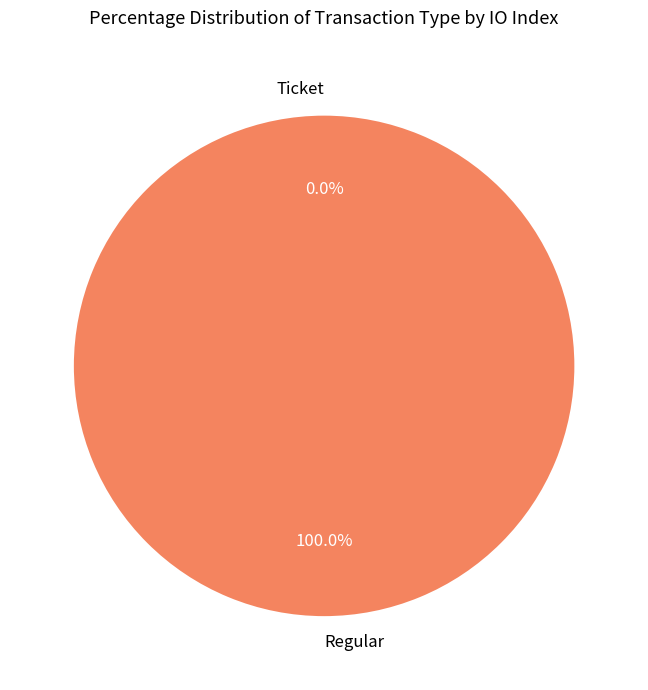

Which category has the biggest portion of the pie?

Regular